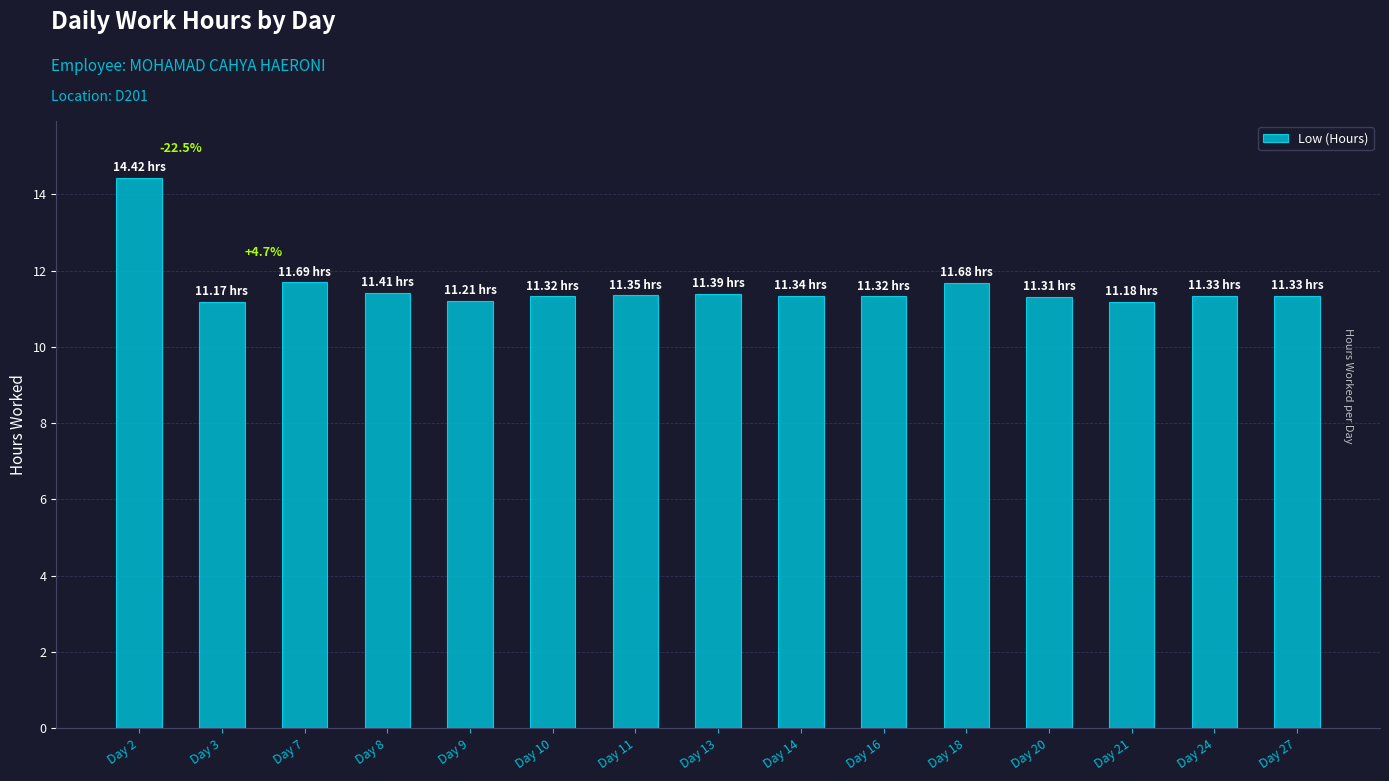

Does the chart contain stacked bars?

No